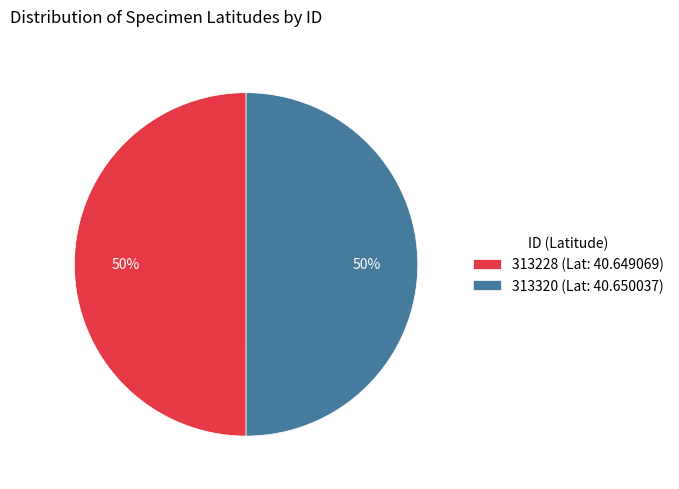

How many slices are in this pie chart?

2